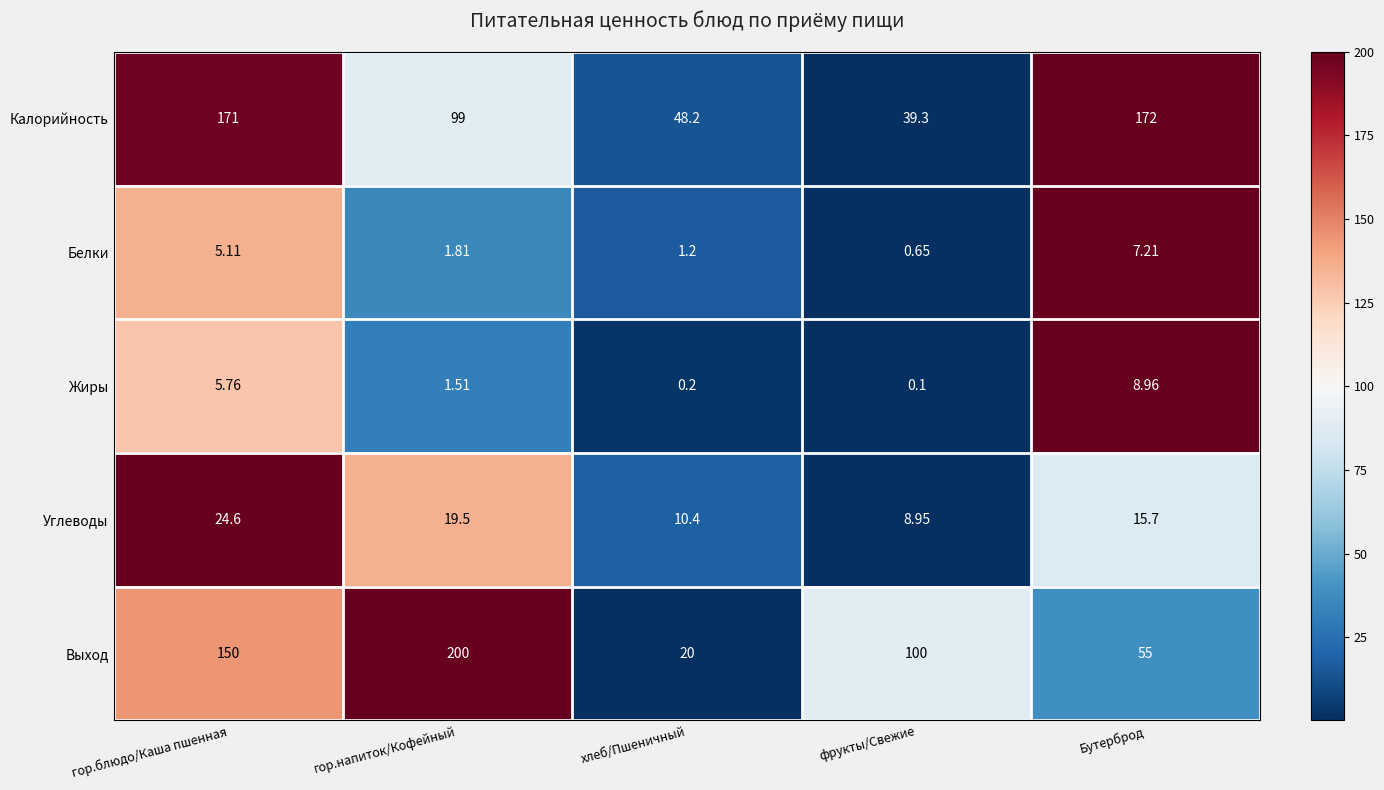

Count the number of data series in this chart.

5